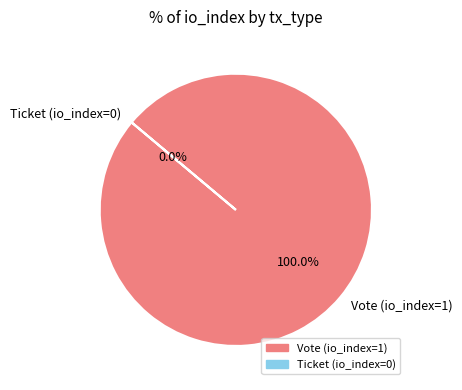

Count the number of slices in the pie.

2